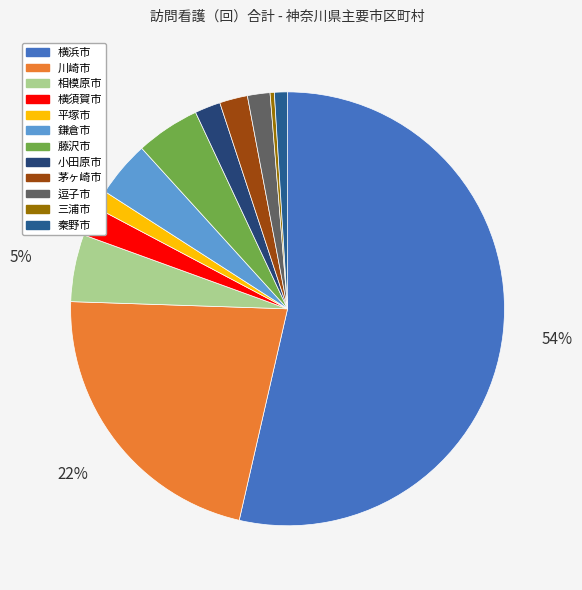

Rank the categories by value from highest to lowest.

横浜市, 川崎市, 相模原市, 藤沢市, 鎌倉市, 横須賀市, 茅ヶ崎市, 小田原市, 逗子市, 平塚市, 秦野市, 三浦市